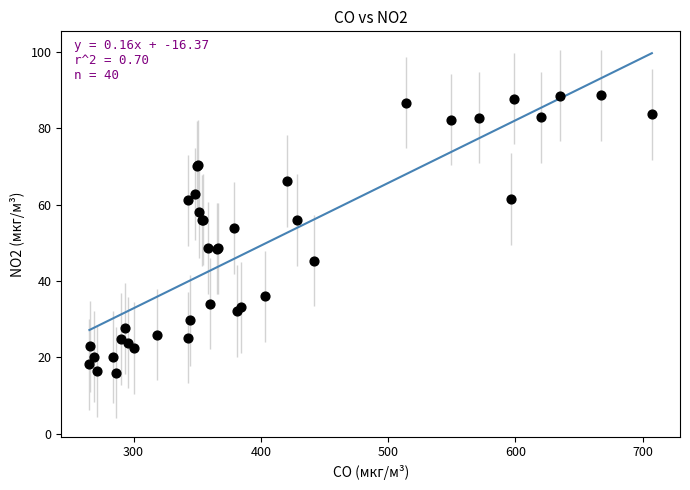

What Y value in the scatter plot is closest to 52?

53.9